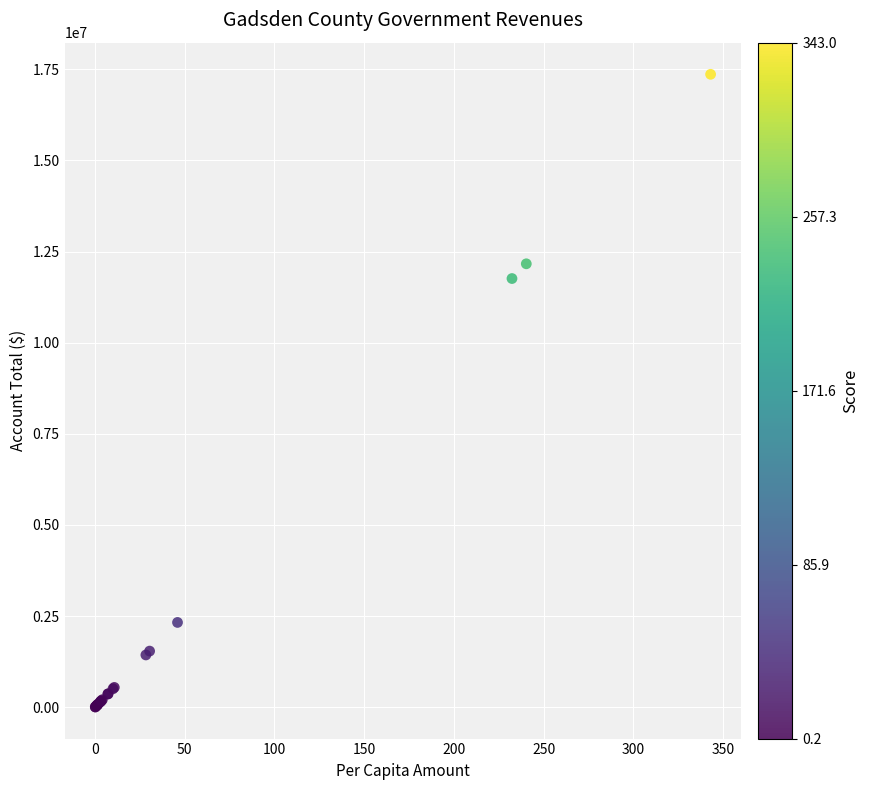

What Y value in the scatter plot is closest to 8684657?

11758816